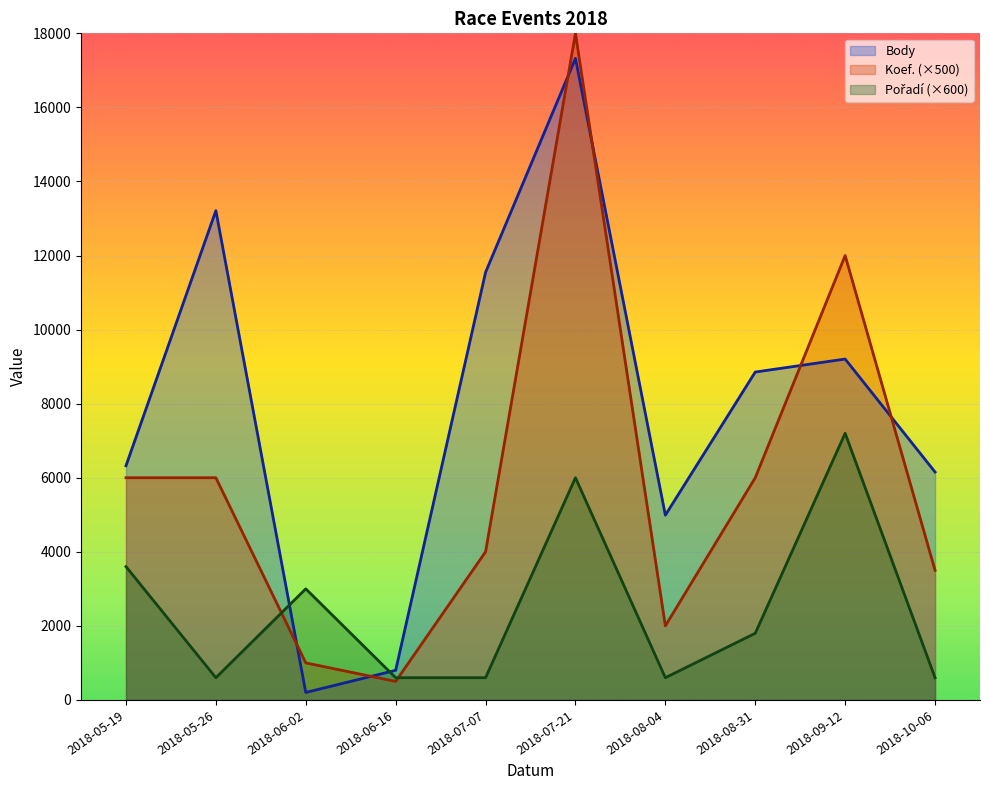

How many lines are shown in the chart?

3